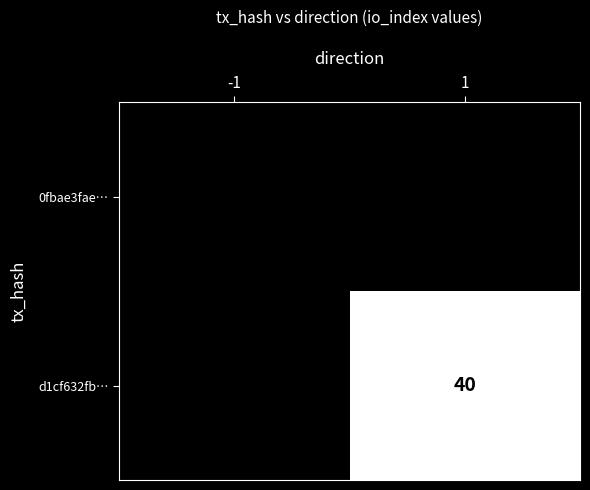

Which category has the highest value across all series?

1